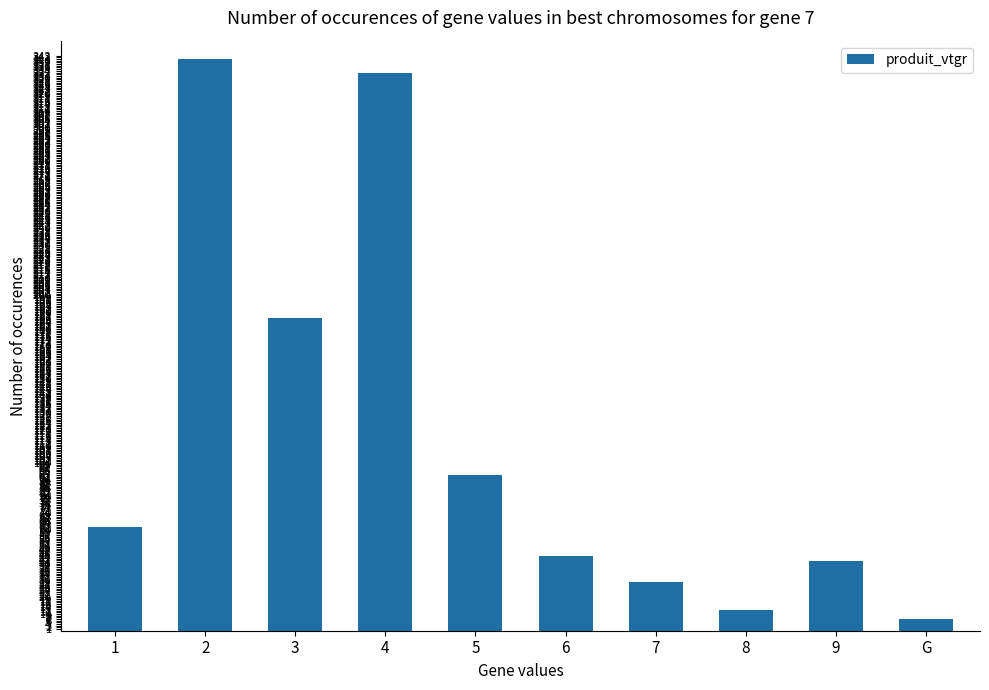

At which category does the chart reach its minimum across all series?

G